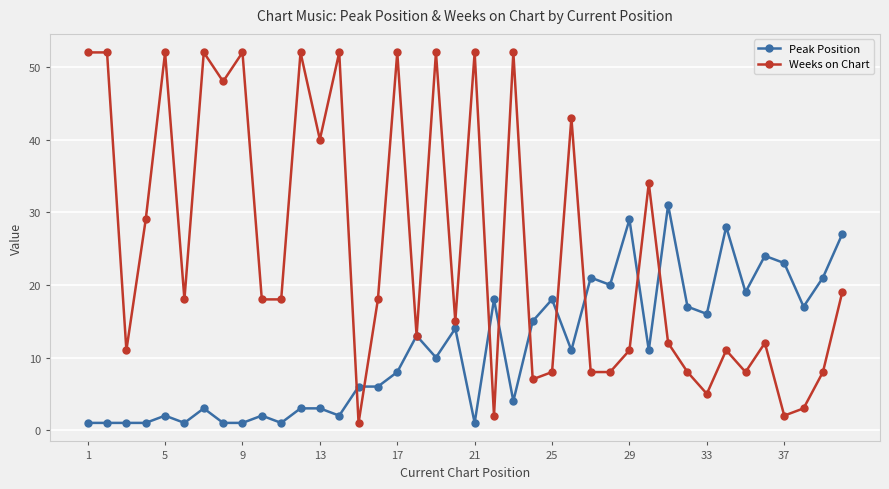

List the series in order of their overall mean, highest first.

Weeks on Chart, Peak Position